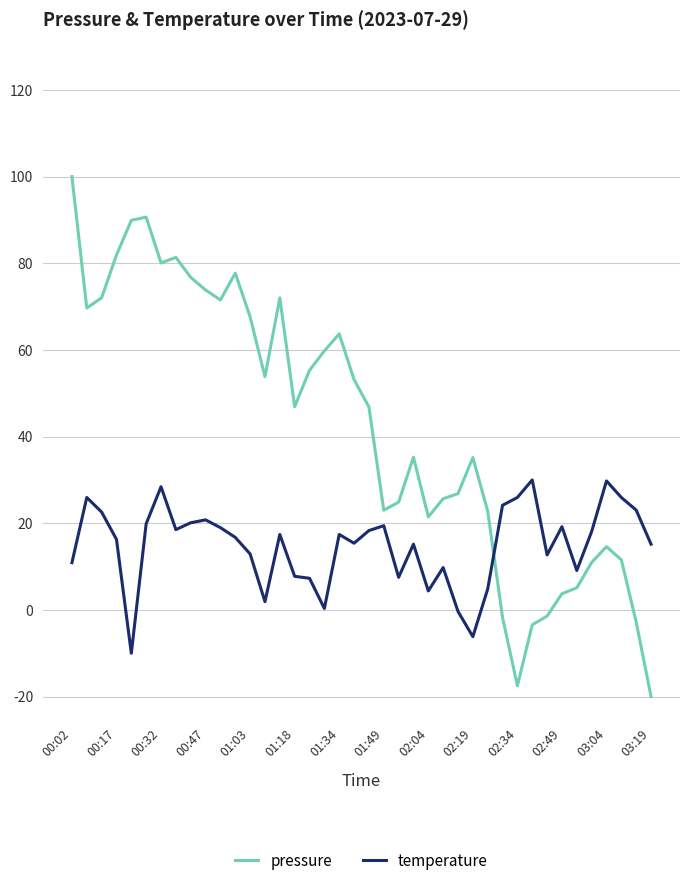

Rank the series by their average value, from lowest to highest.

temperature, pressure